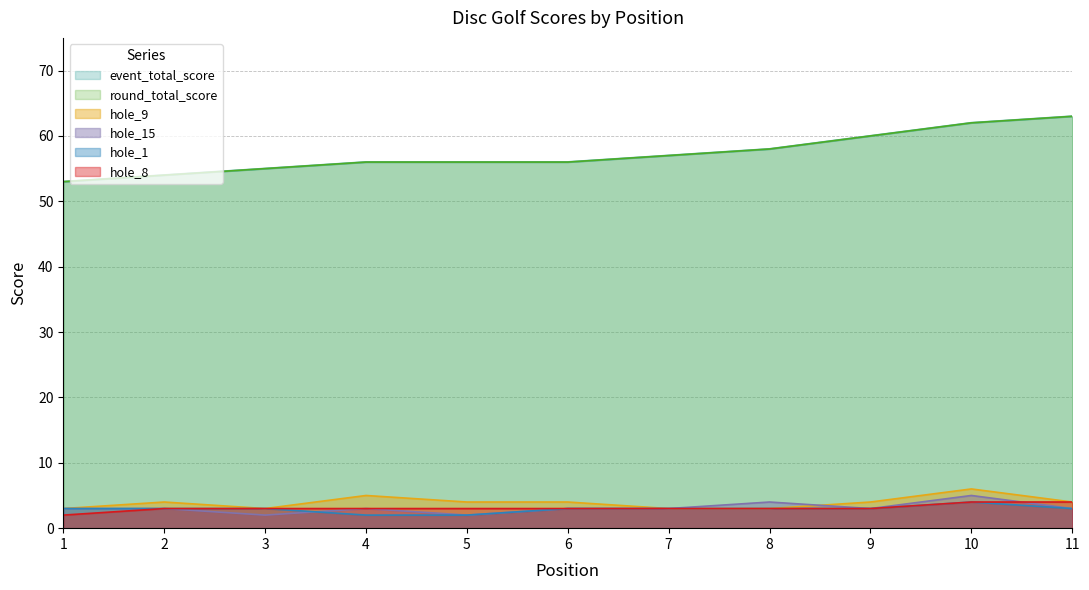

Which has a higher value, 7 or 3?

7